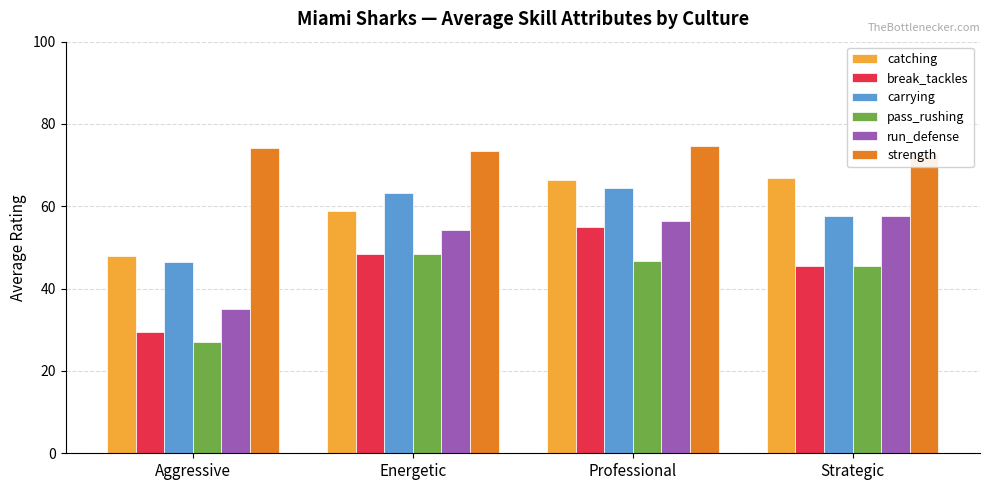

Between Aggressive and Energetic, which is larger?

Energetic